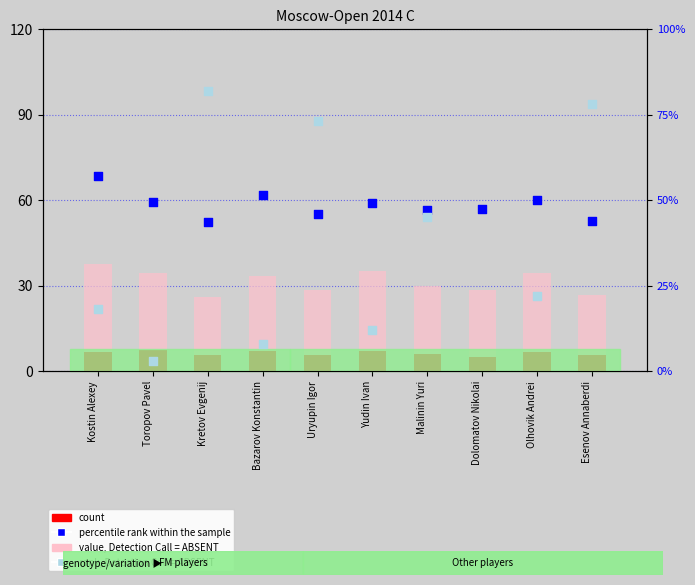

What is the total value across all series at Bazarov Konstantin?

100.0